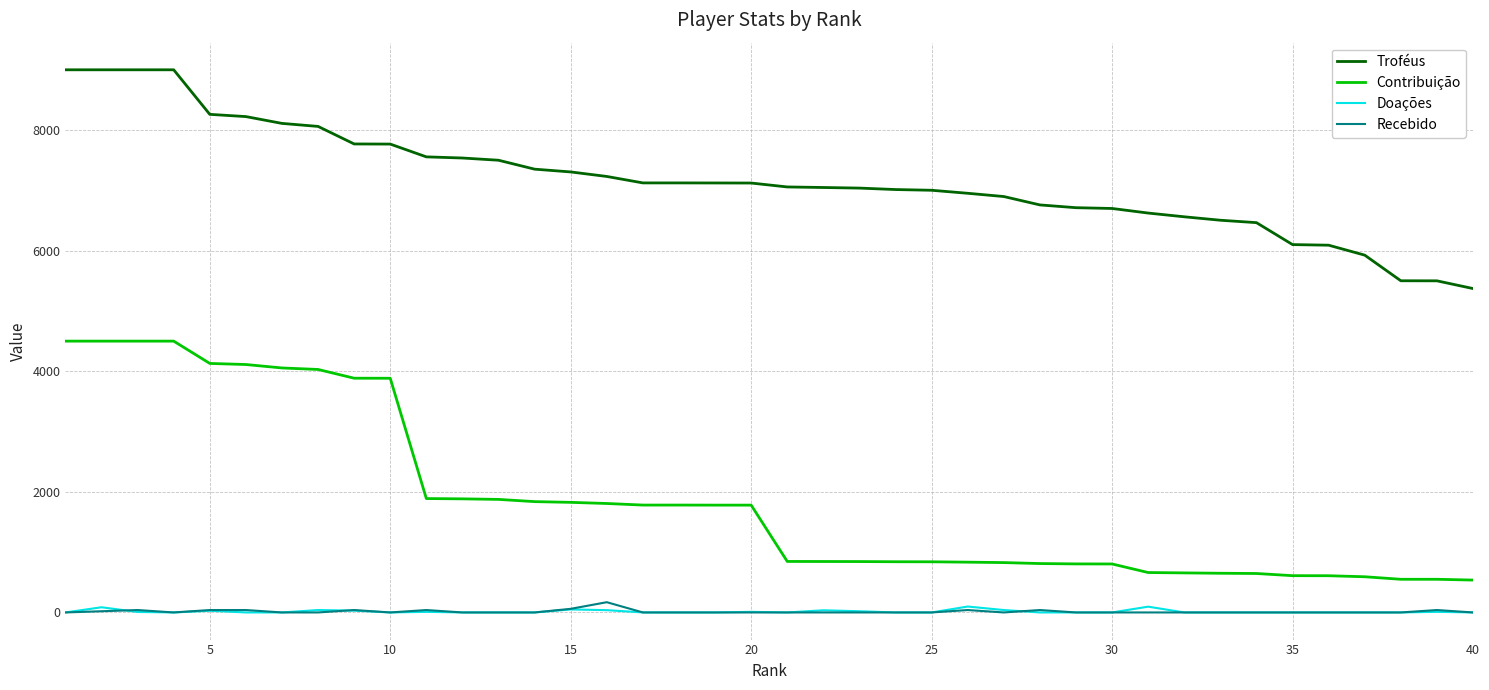

True or false: Contribuição and Recebido intersect in this chart.

False